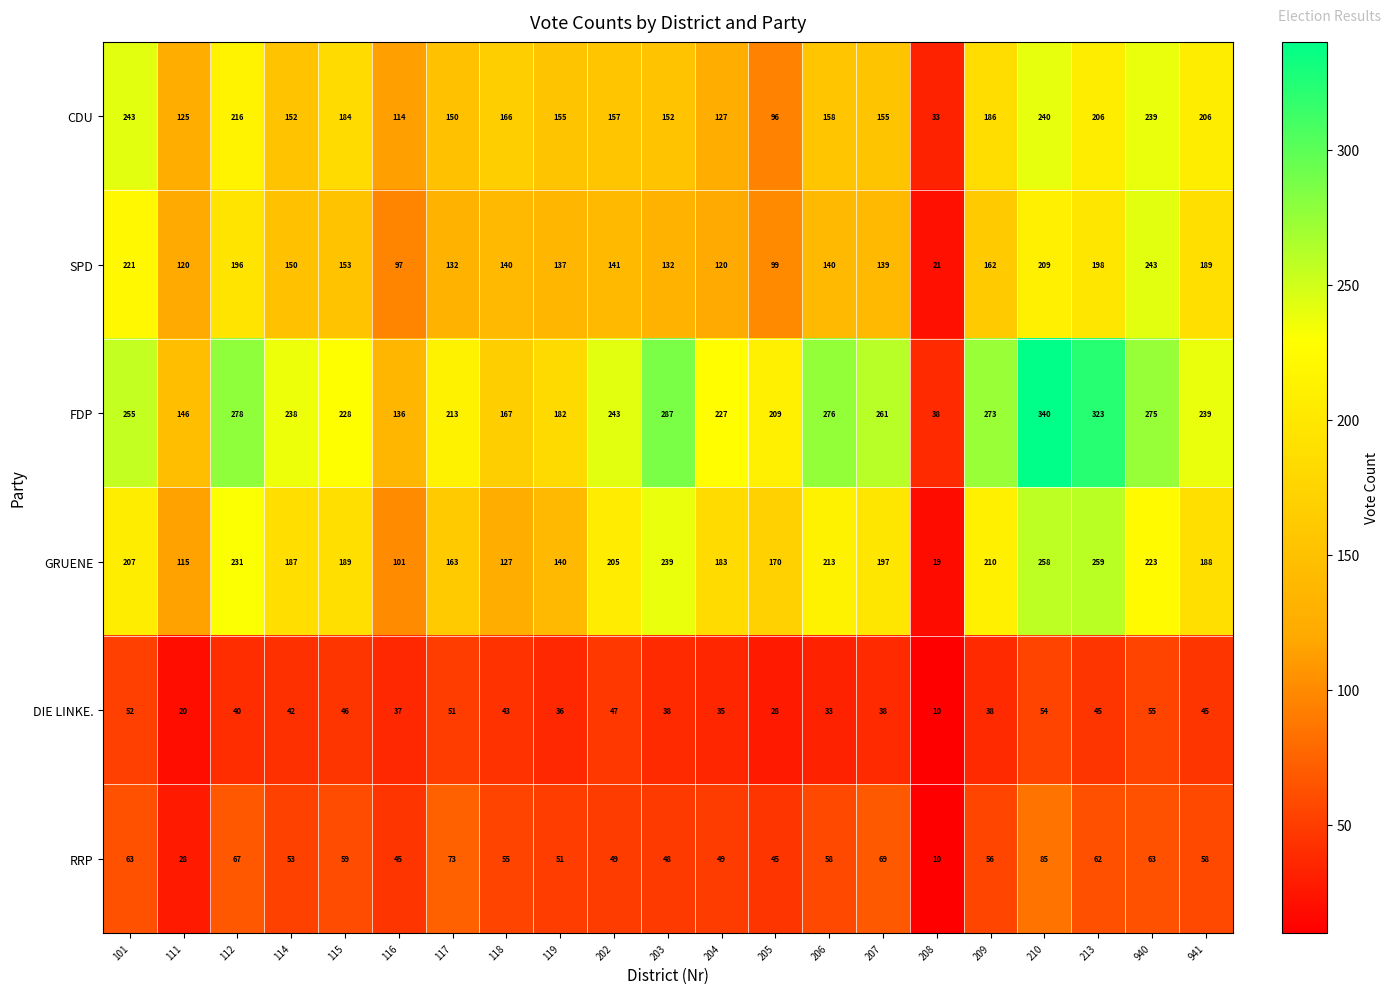

At 941, list the series in order from smallest to largest.

DIE LINKE., RRP, GRUENE, SPD, CDU, FDP